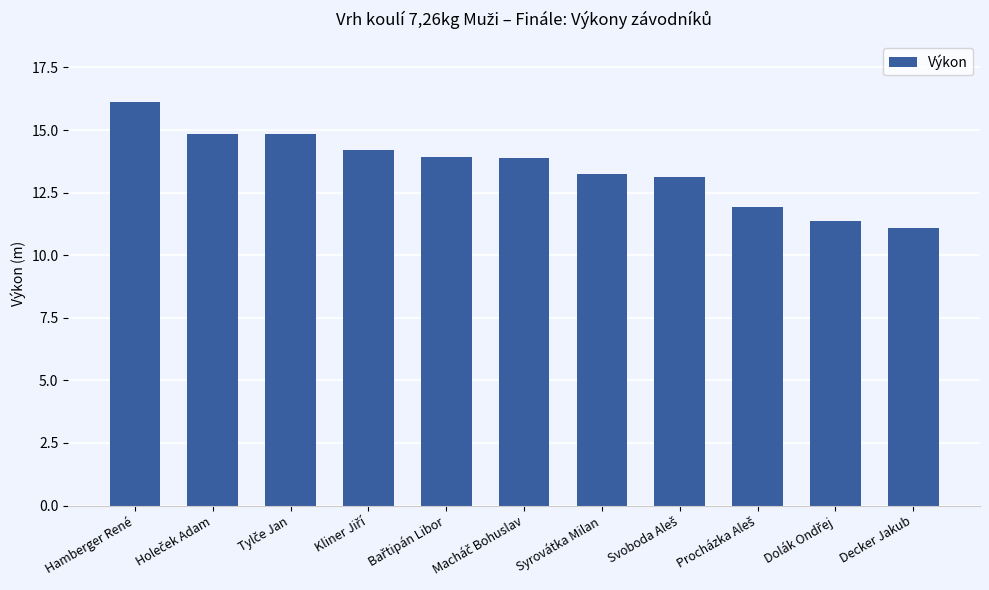

What is the ratio of the value at Syrovátka Milan to the value at Hamberger René?

0.8